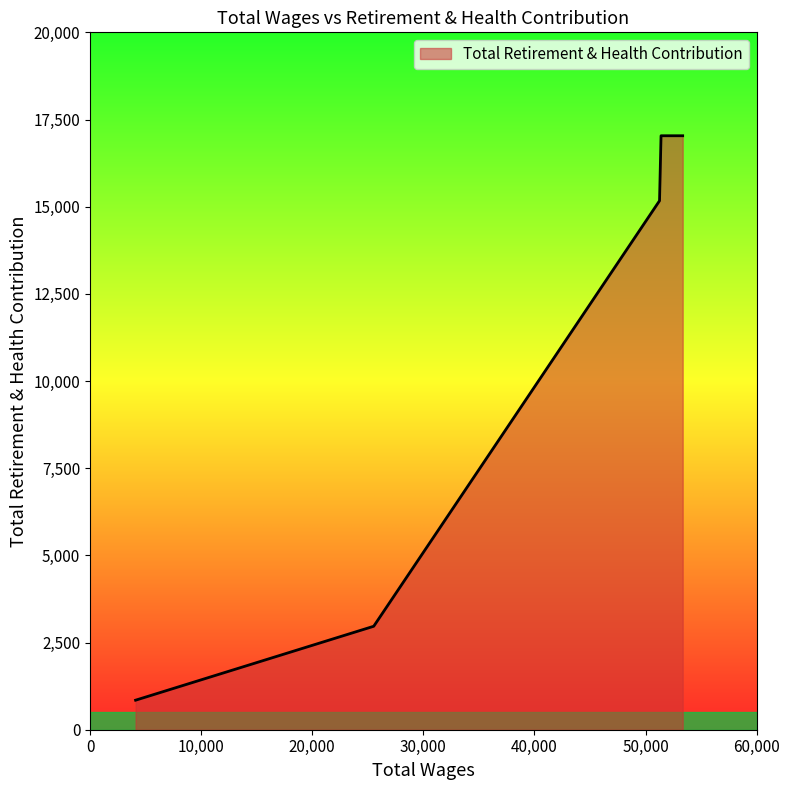

What is the change in value from 51396.0 to 25535.0?

-14067